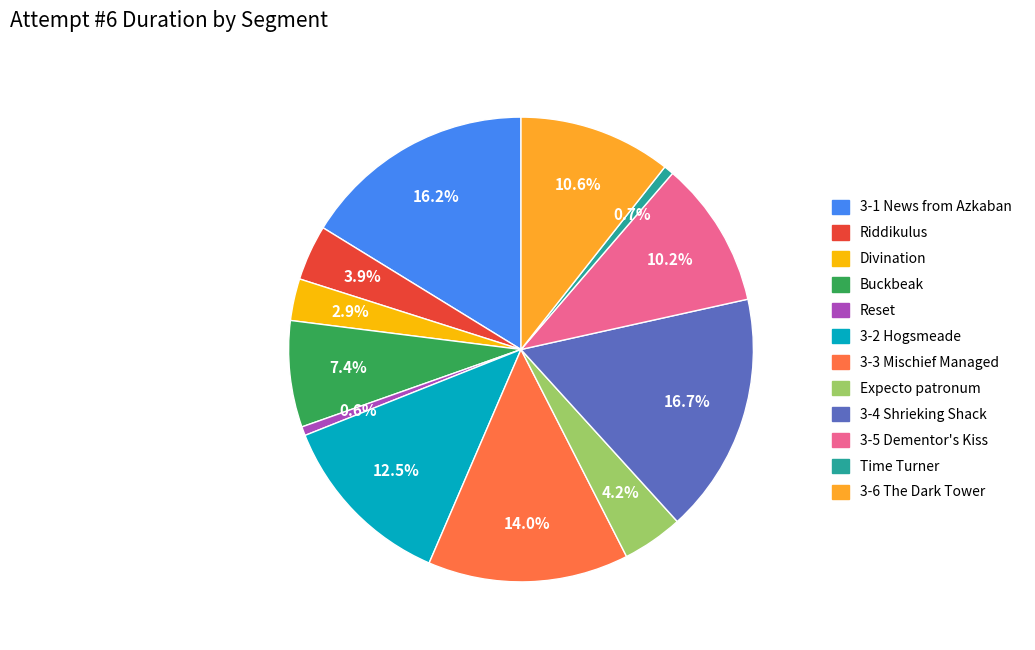

Which category has the biggest portion of the pie?

3-4 Shrieking Shack